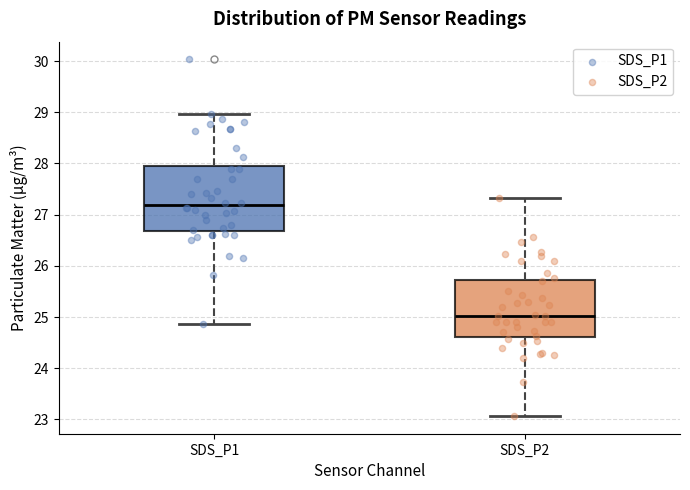

Which box is the tallest, from its lower edge to its upper edge?

SDS_P1